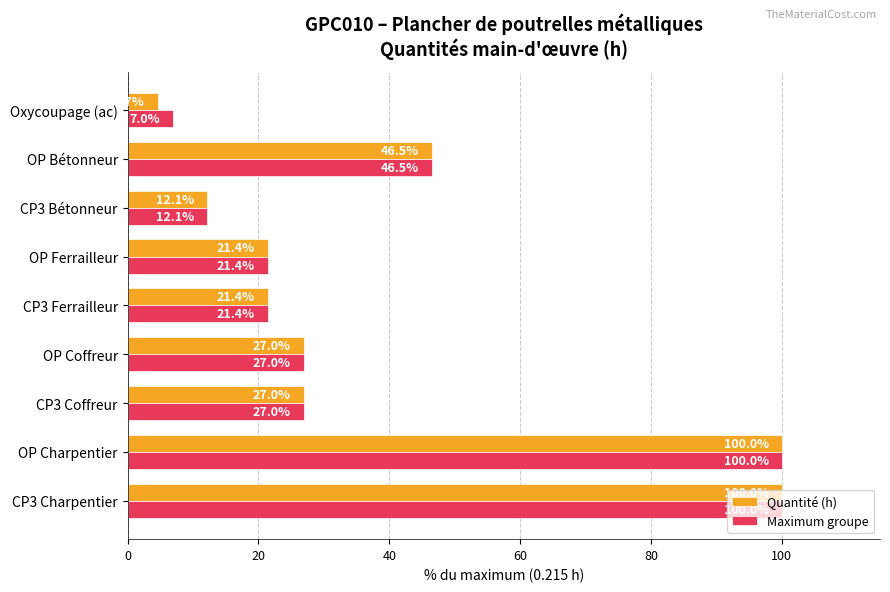

The Maximum groupe series shows 158.5 at CP3 Charpentier. True or false?

False